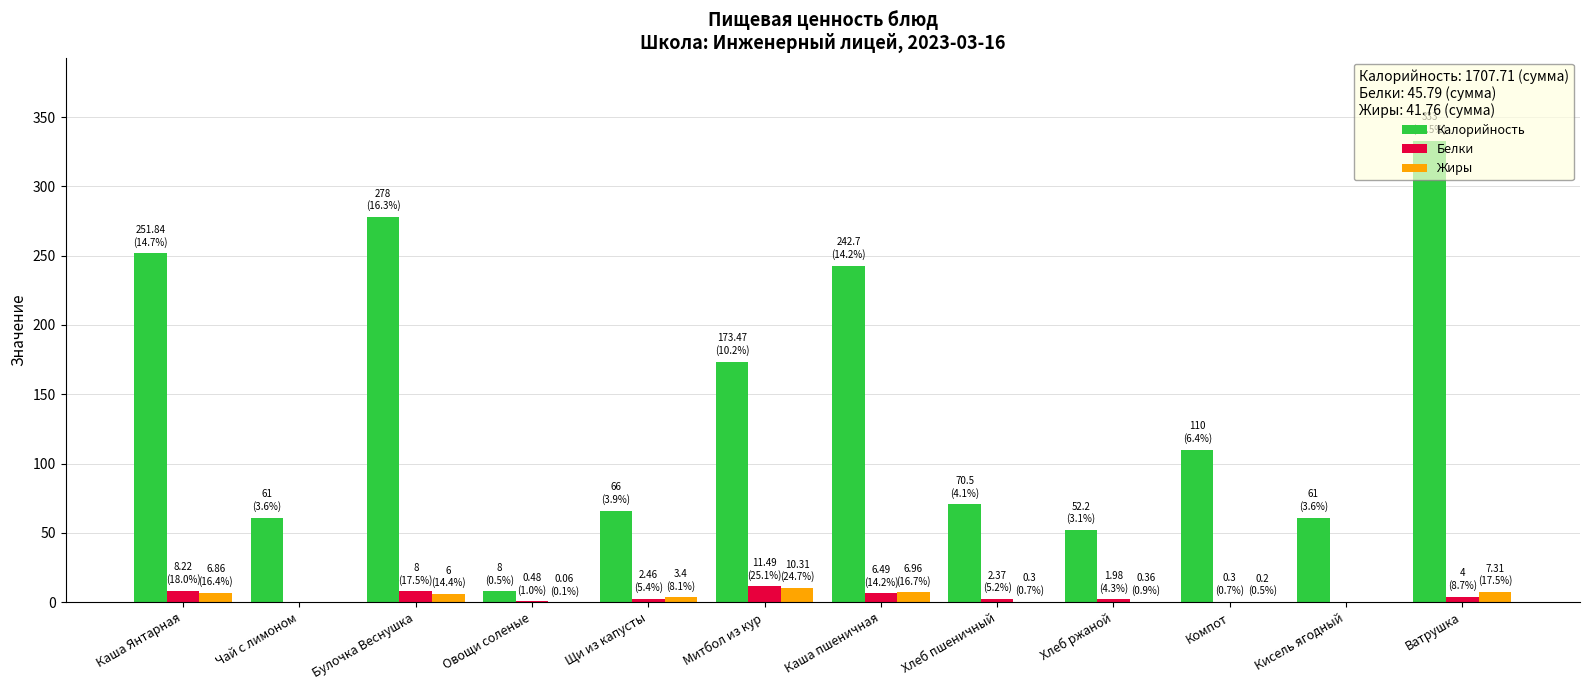

The Белки series shows 2.5 at Щи из капусты. True or false?

True